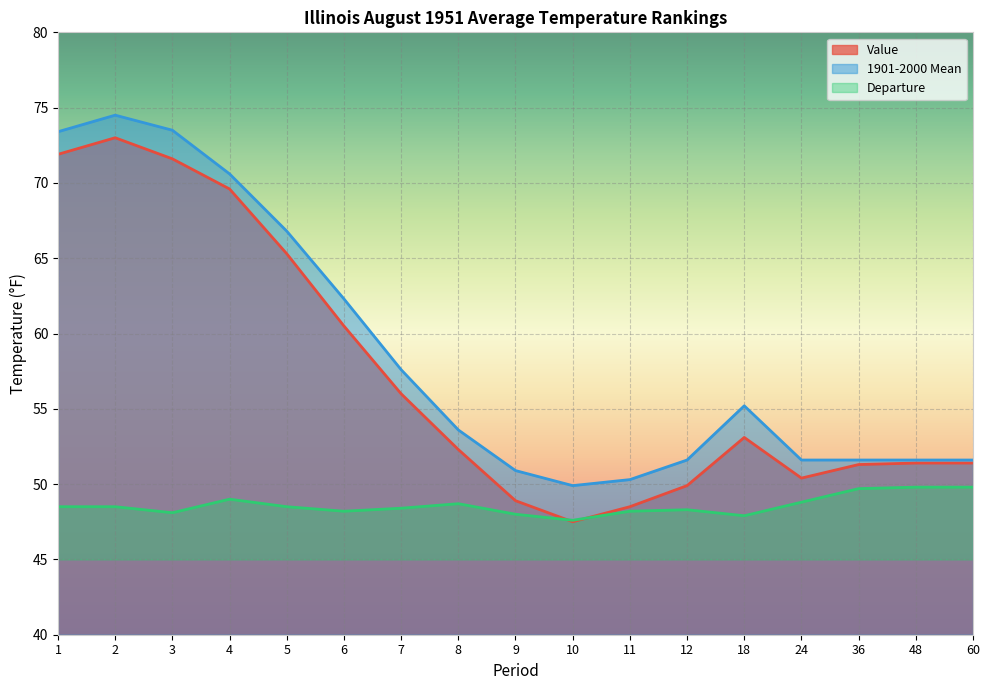

Rank the series at 11 from highest to lowest value.

1901-2000 Mean, Value, Departure